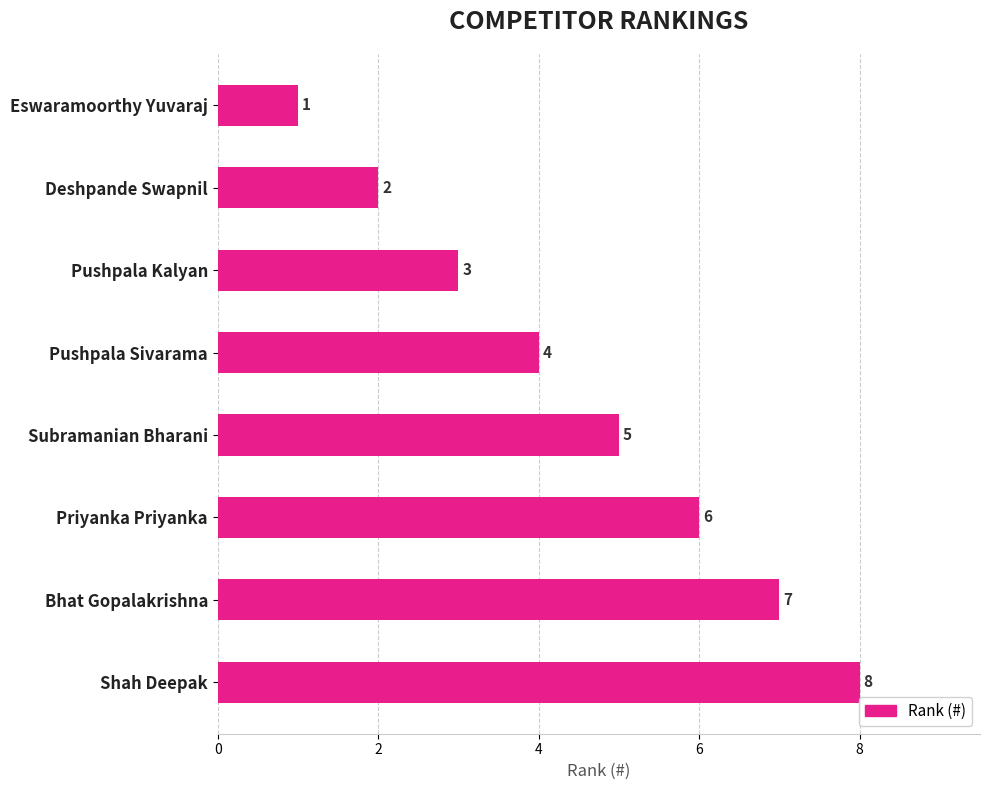

What is the minimum value shown in the chart?

1